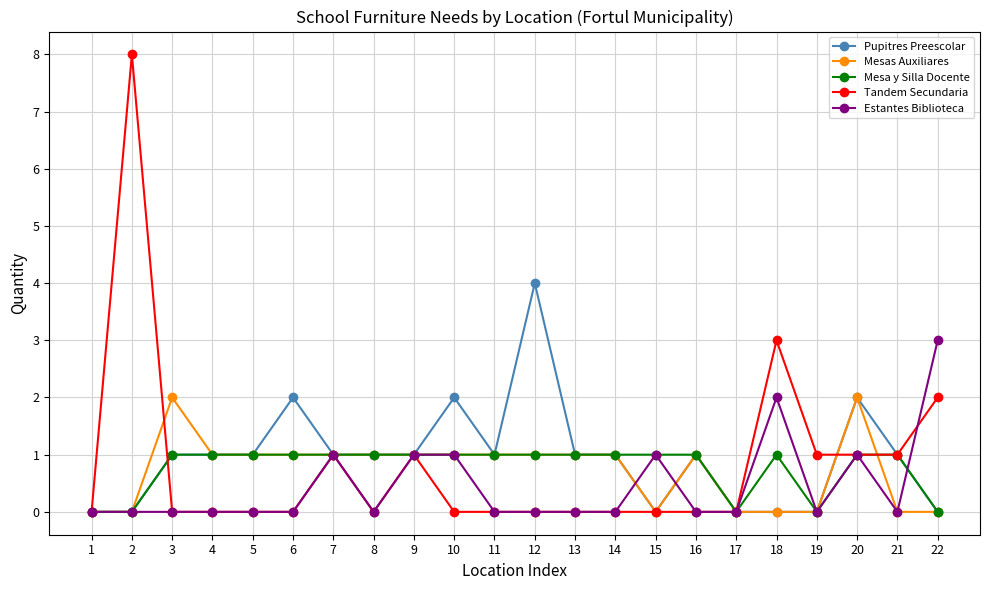

What is the value of the Mesas Auxiliares point at the 9th from the left?

1